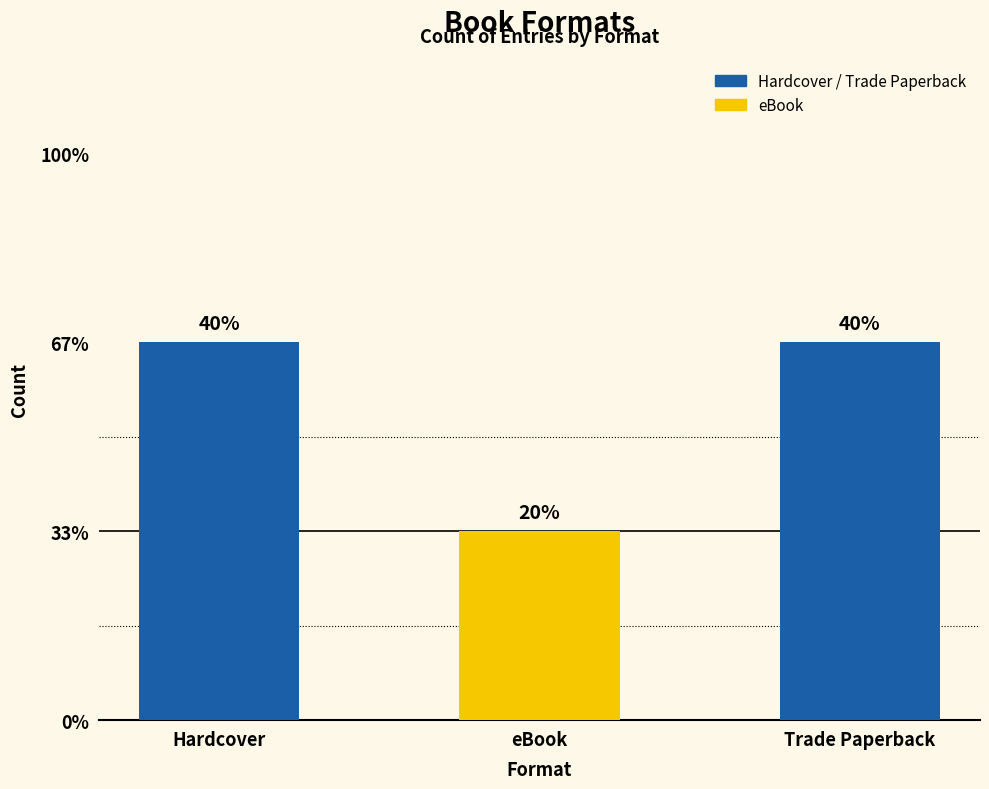

What value does the data have at eBook?

1